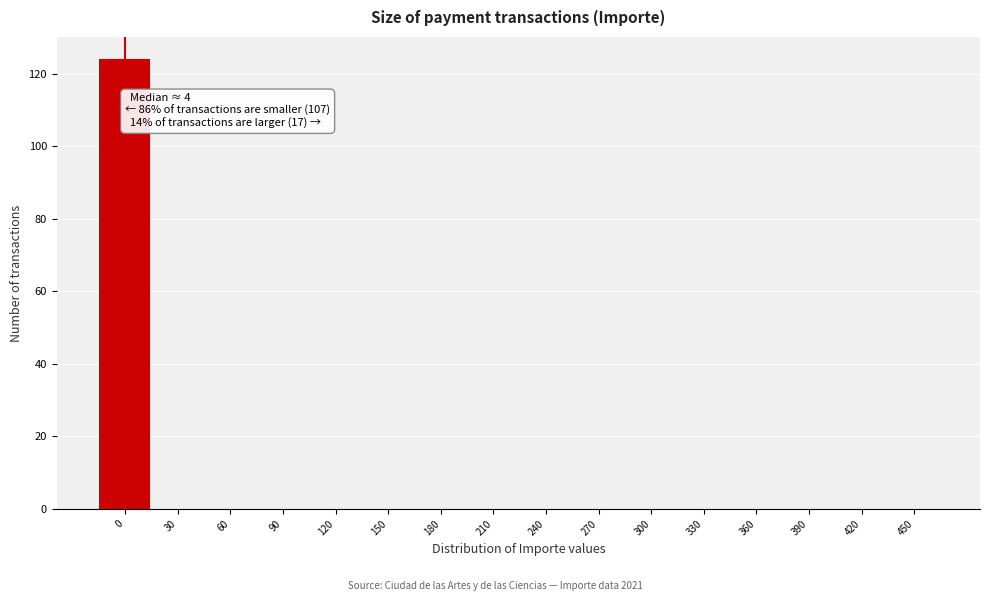

Reading right to left, list all the values displayed in this chart.

450=0	420=0	390=0	360=0	330=0	300=0	270=0	240=0	210=0	180=0	150=0	120=0	90=0	60=0	30=0	0=124